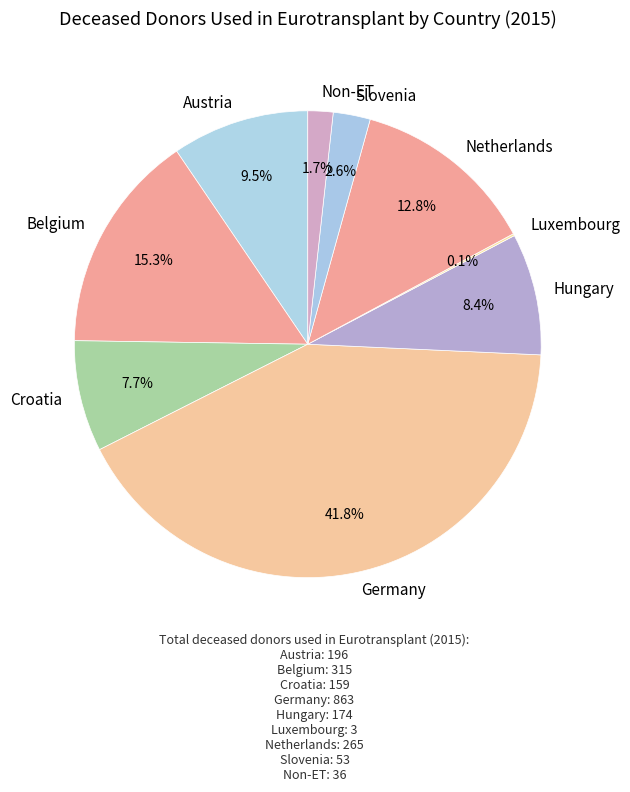

Is Netherlands the majority of the pie?

No